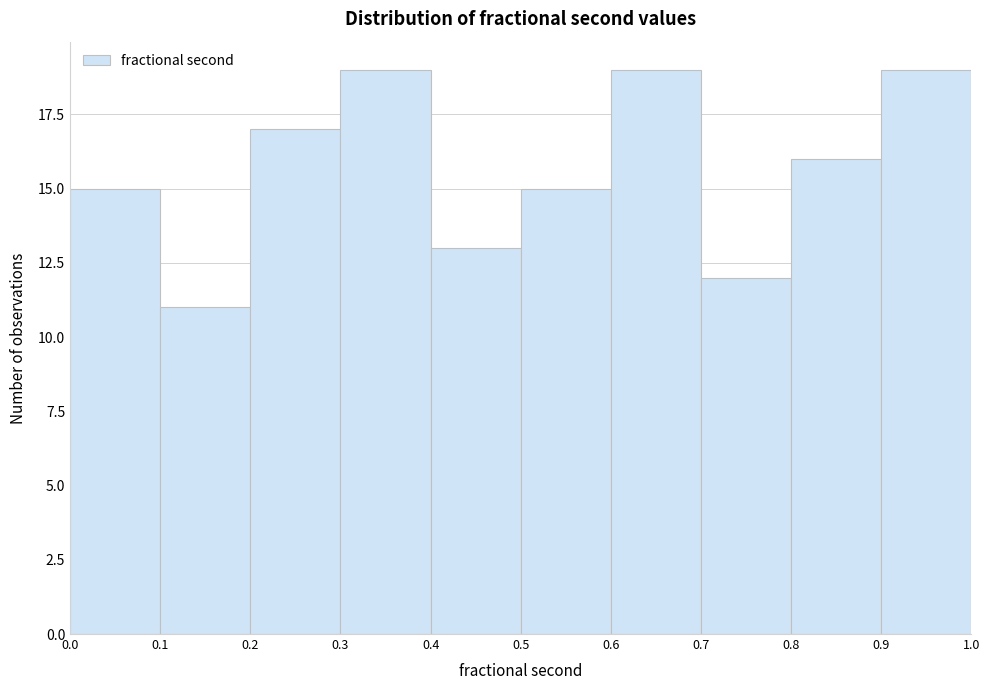

Reading left to right, transcribe this chart: for each bar, give the range it covers on the x-axis and its height. The values are not printed on the chart, so give them approximately, as read against the axis.

0.0 to 0.1: 15
0.1 to 0.2: 11
0.2 to 0.3: 17
0.3 to 0.4: 19
0.4 to 0.5: 13
0.5 to 0.6: 15
0.6 to 0.7: 19
0.7 to 0.8: 12
0.8 to 0.9: 16
0.9 to 1.0: 19